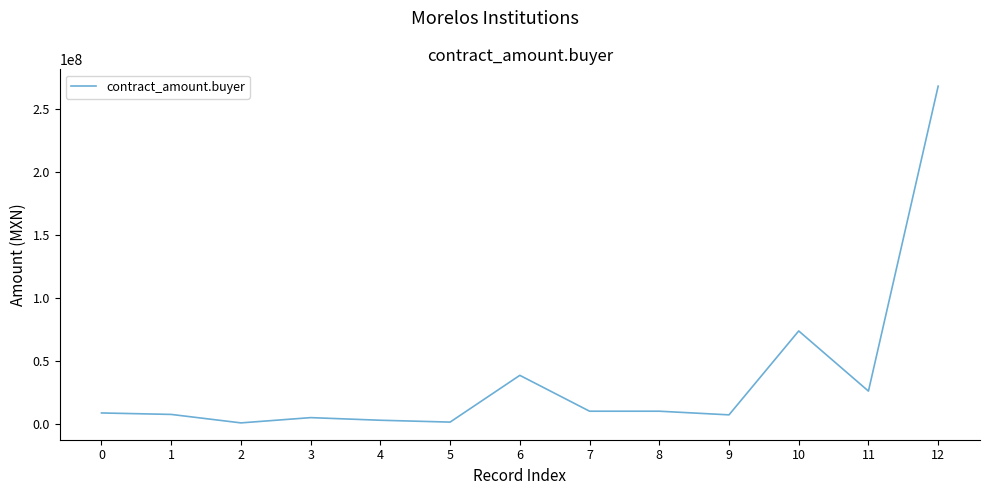

What is the sum of all values?

457974141.6